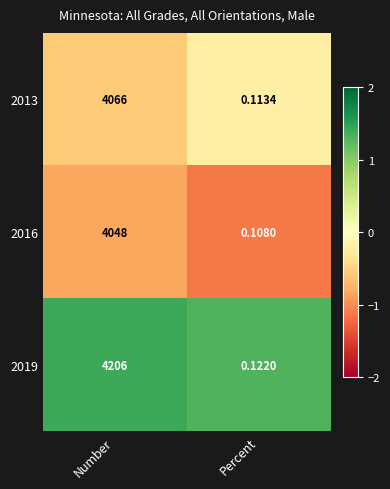

Which category has the highest value in the 2013 series?

Number